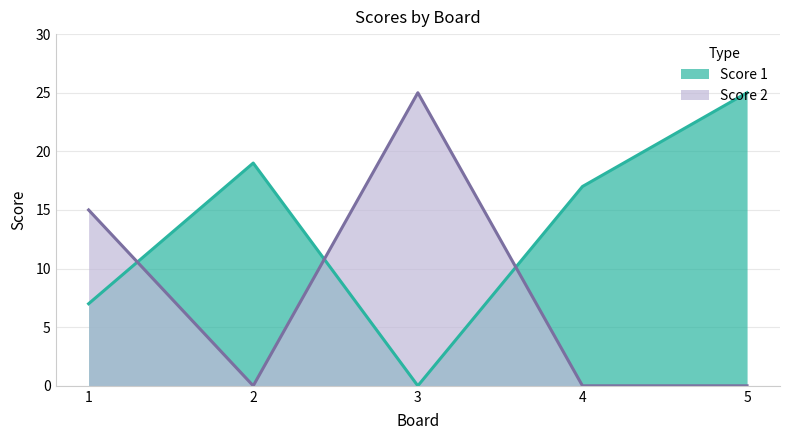

Reading left to right, what are all the values shown in this chart?

Score 1: 1=7	2=19	3=0	4=17	5=25
Score 2: 1=15	2=0	3=25	4=0	5=0